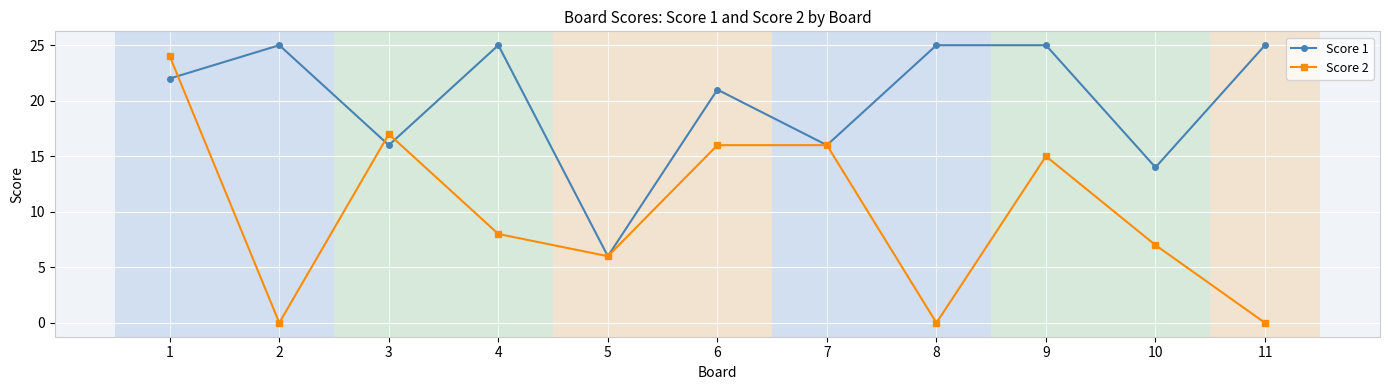

Reading right to left, extract all data points from this chart.

Score 1: 11=25	10=14	9=25	8=25	7=16	6=21	5=6	4=25	3=16	2=25	1=22
Score 2: 11=0	10=7	9=15	8=0	7=16	6=16	5=6	4=8	3=17	2=0	1=24